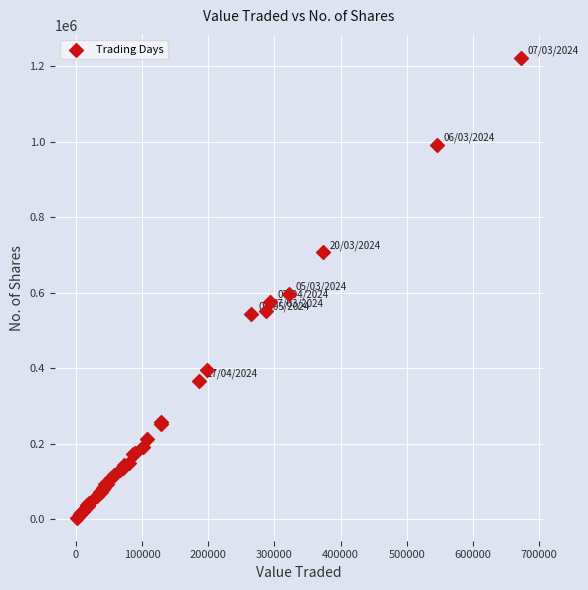

What Y value in the scatter plot is closest to 612828?

596170